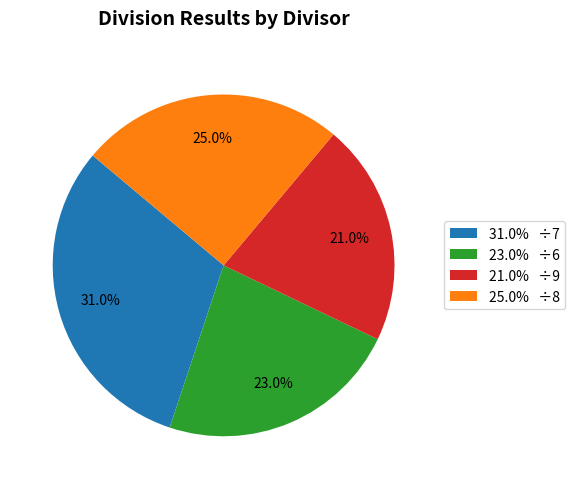

Which category has the biggest portion of the pie?

31.0% ÷7